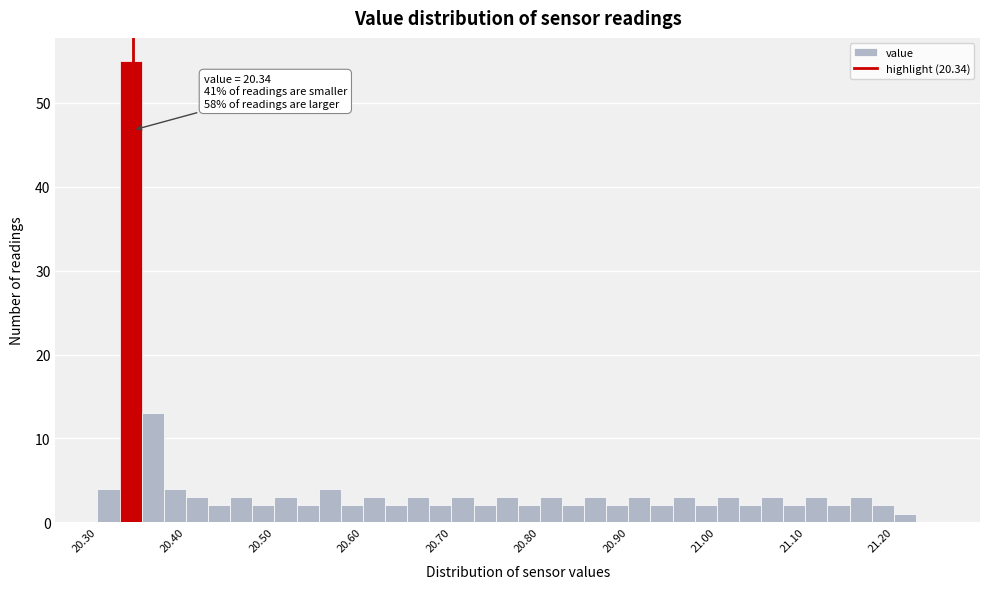

Read against the x-axis, roughly where is the centre of the tallest bar?

20.34